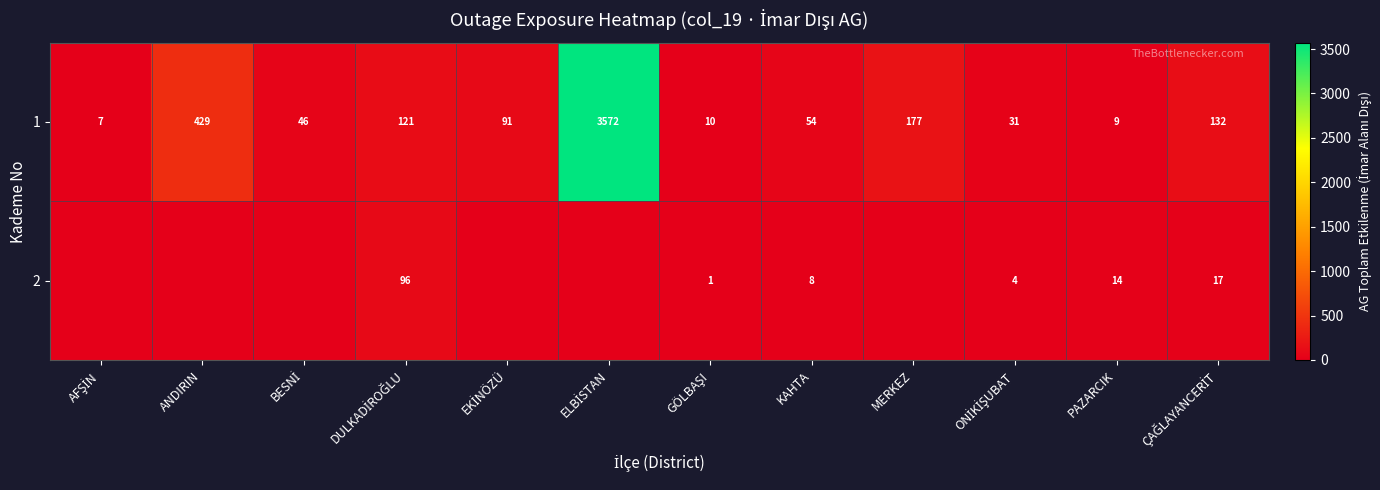

What is the lowest value of the 1 series?

7